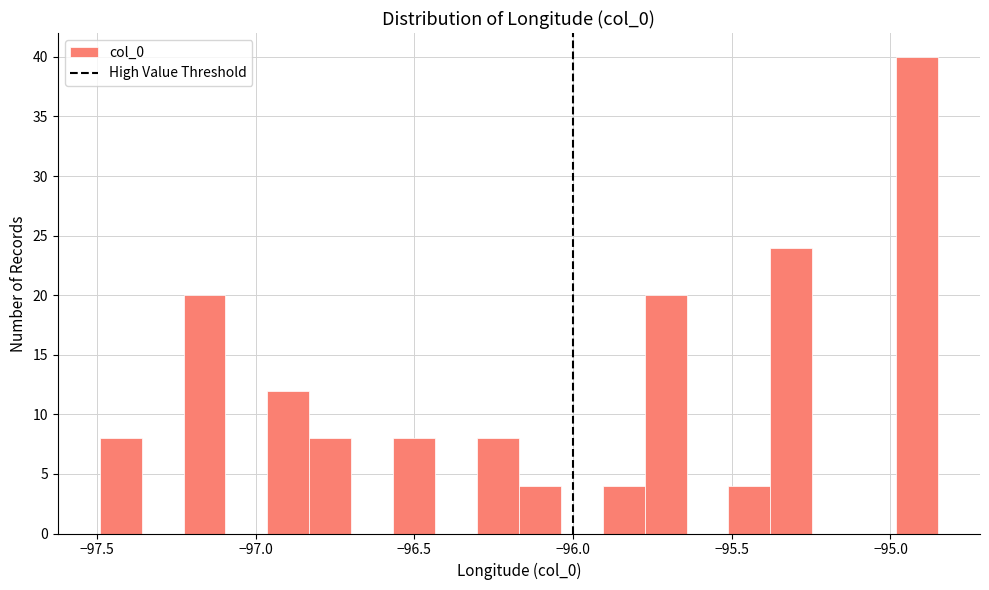

Around what value on the x-axis is the tallest bar? Give the approximate position of its centre, as read against the axis.

-94.90